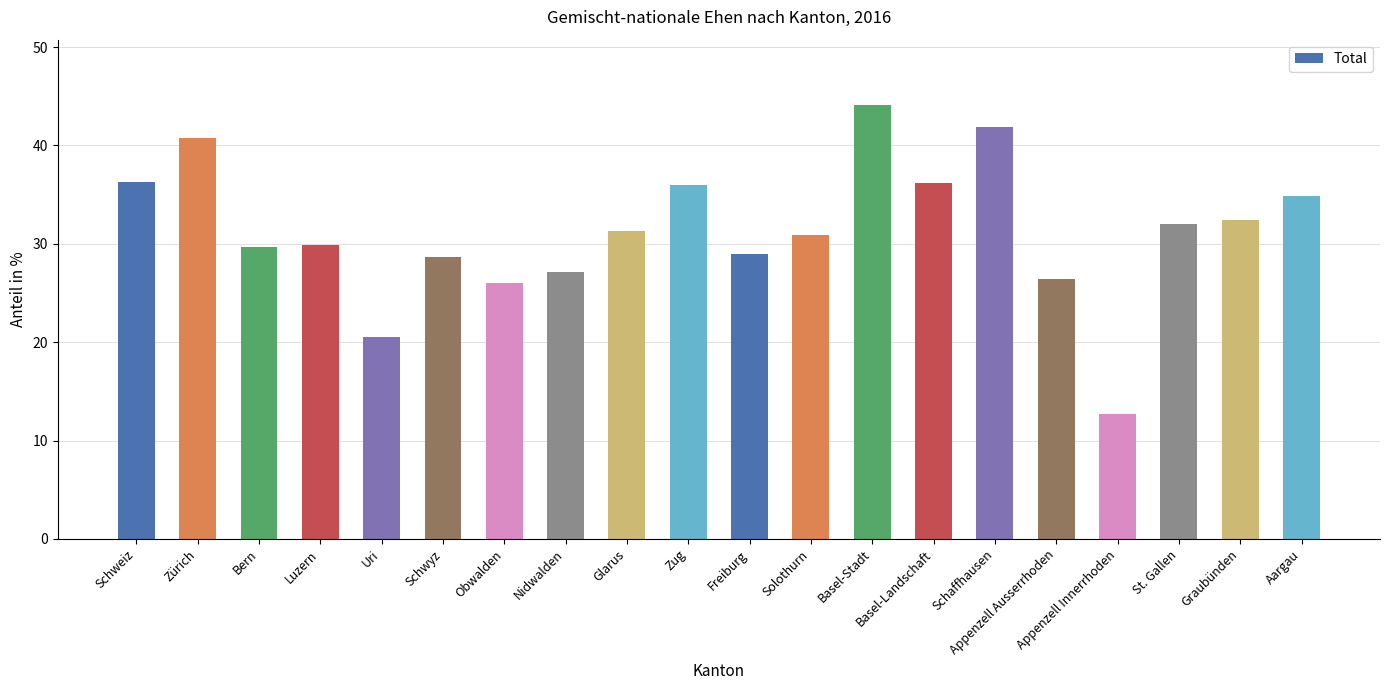

How many bars are there in total?

20